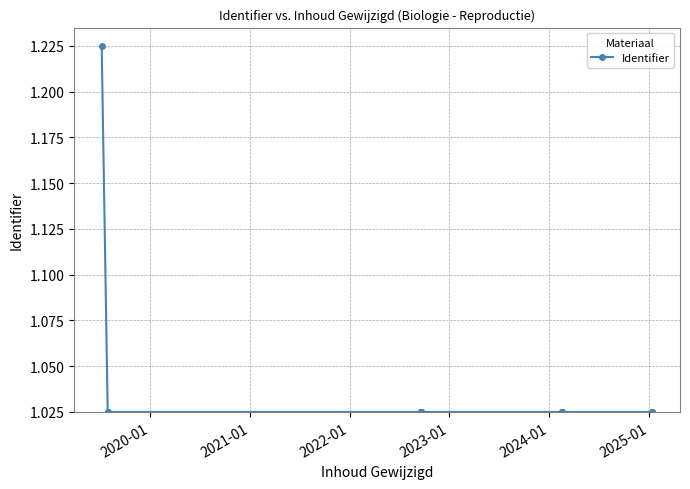

Reading left to right, list all the values displayed in this chart.

1.2	1.0	1.0	1.0	1.0	1.0	1.0	1.0	1.0	1.0	1.0	1.0